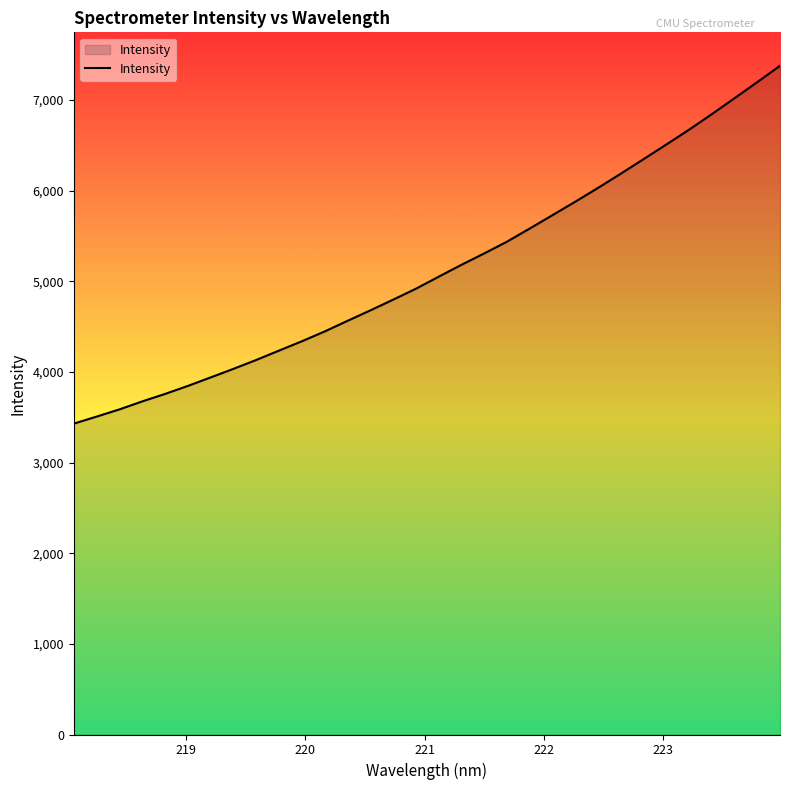

What is the difference between the maximum and minimum values?

3947.7